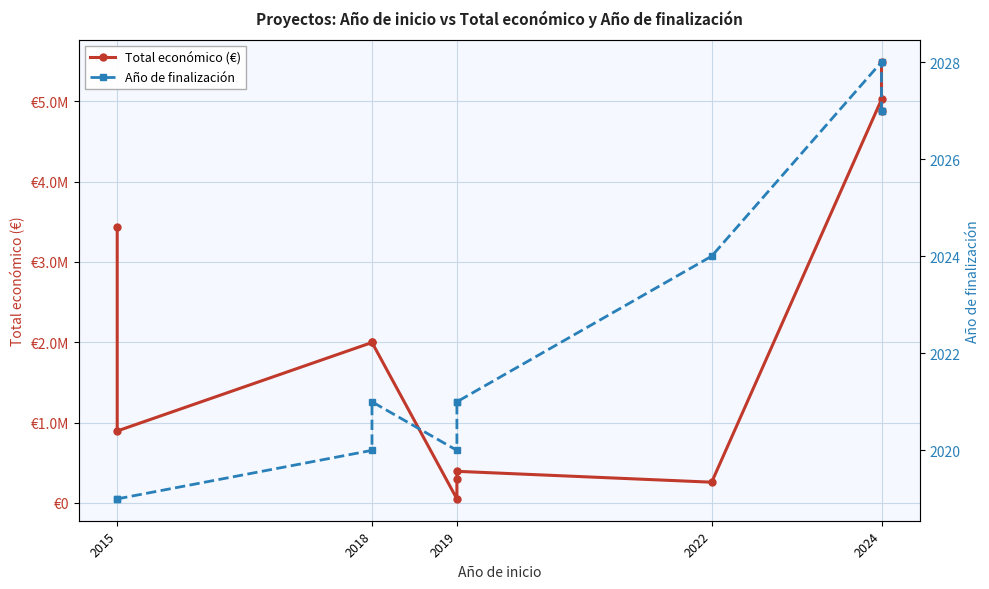

True or false: Total económico (€) has a value of 3429908 at 2015.

True